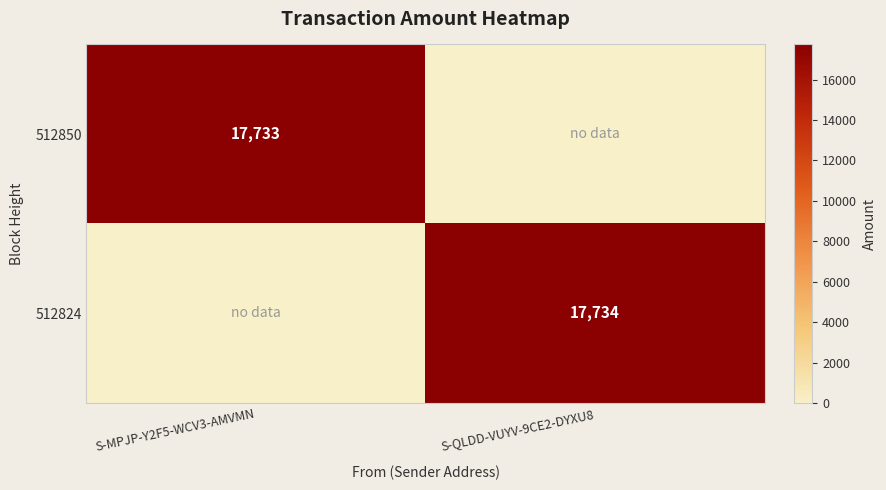

The value of 512824 at S-QLDD-VUYV-9CE2-DYXU8 is 28636. True or false?

False